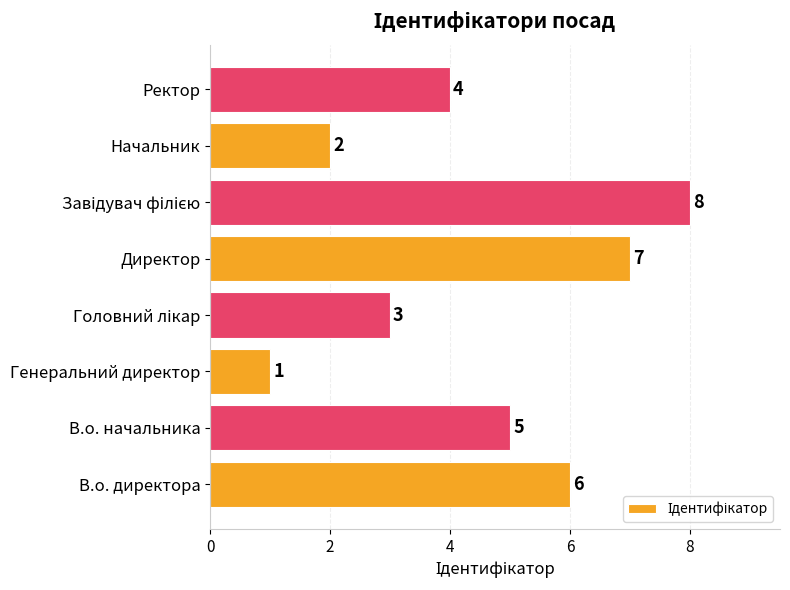

The value at Генеральний директор is 2. True or false?

False